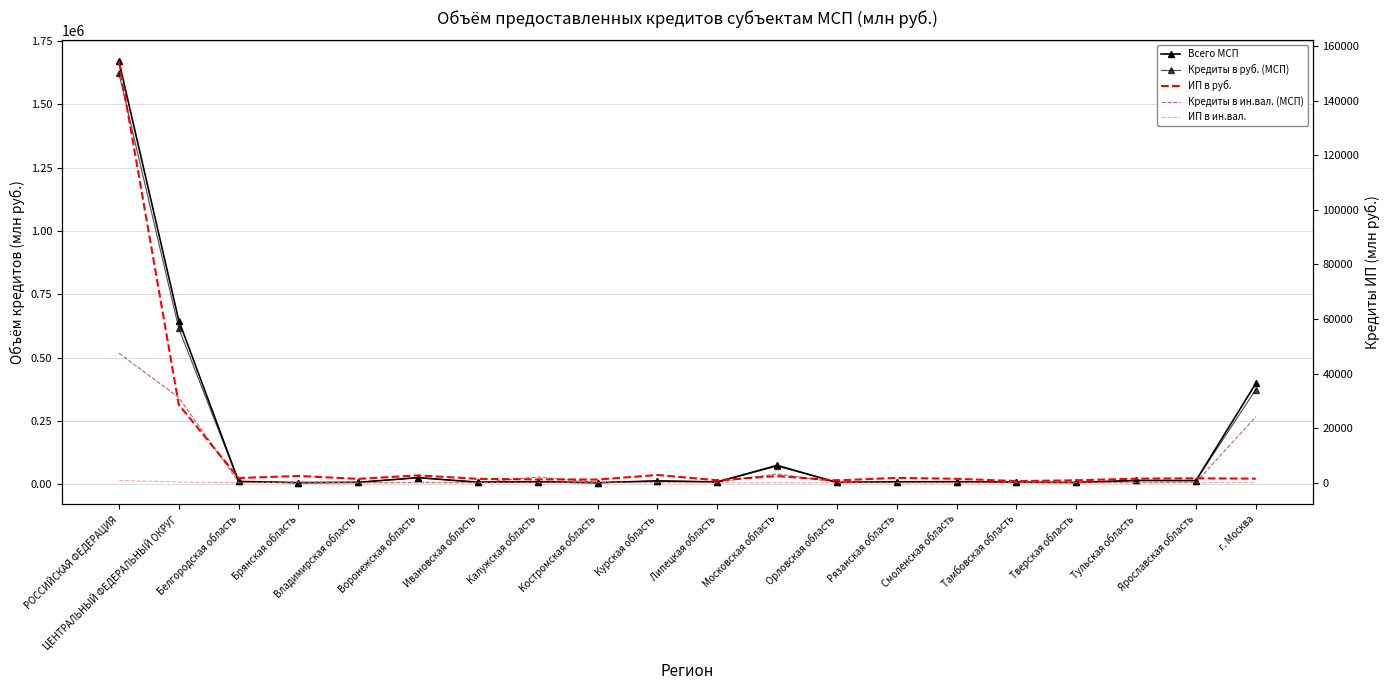

Which series changed the most between Брянская область and Тульская область?

Кредиты в руб. (МСП)